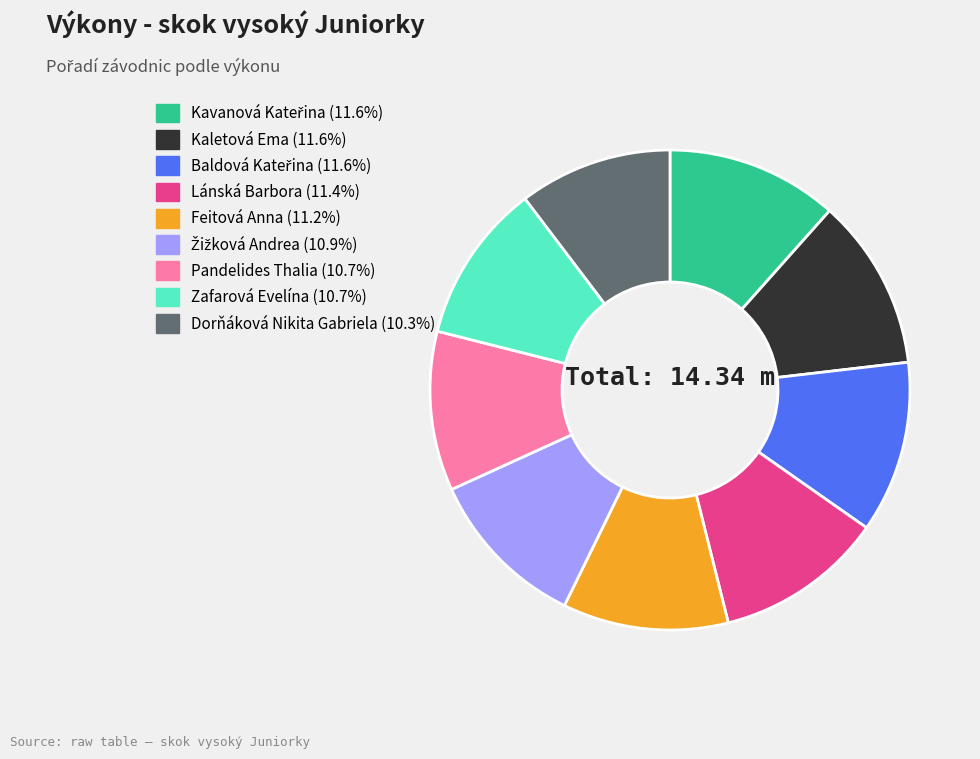

Is the sum of Feitová Anna and Zafarová Evelína greater than half?

No